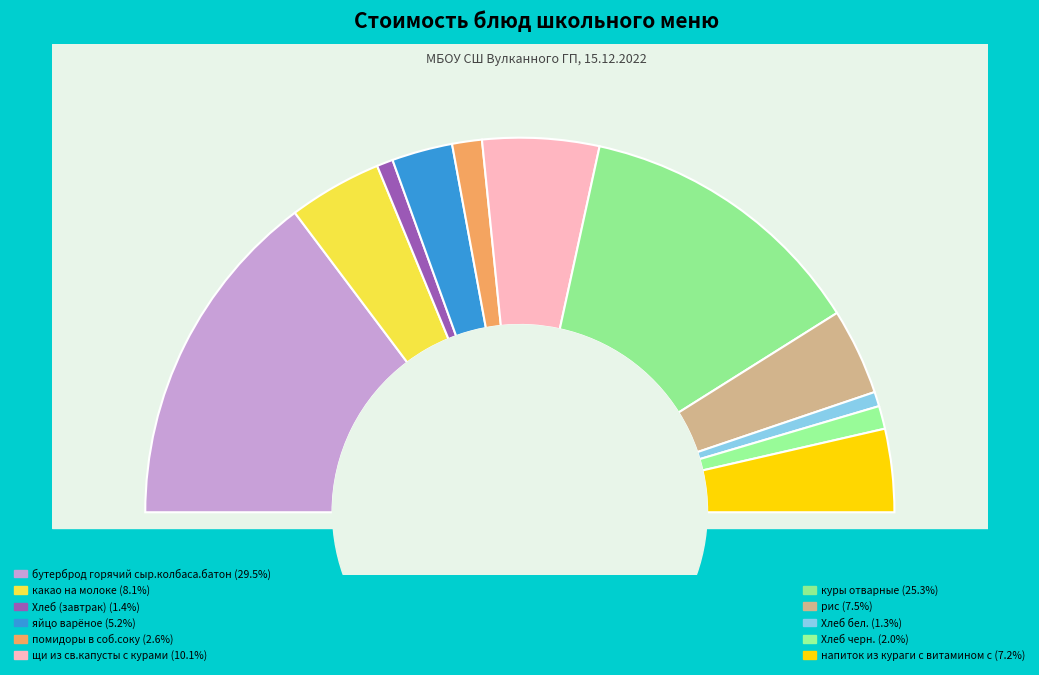

What percentage is the Хлеб бел. slice, to the nearest percent?

1%